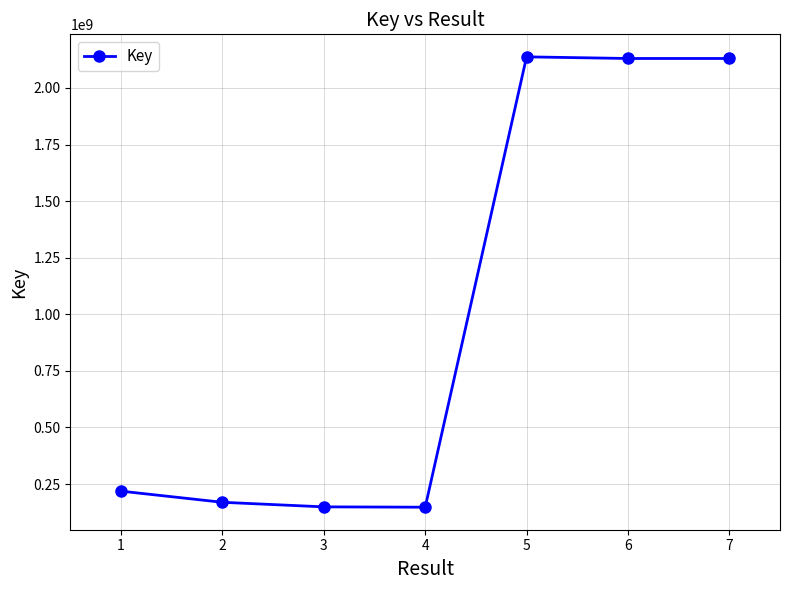

Which has a higher value, 2 or 4?

2